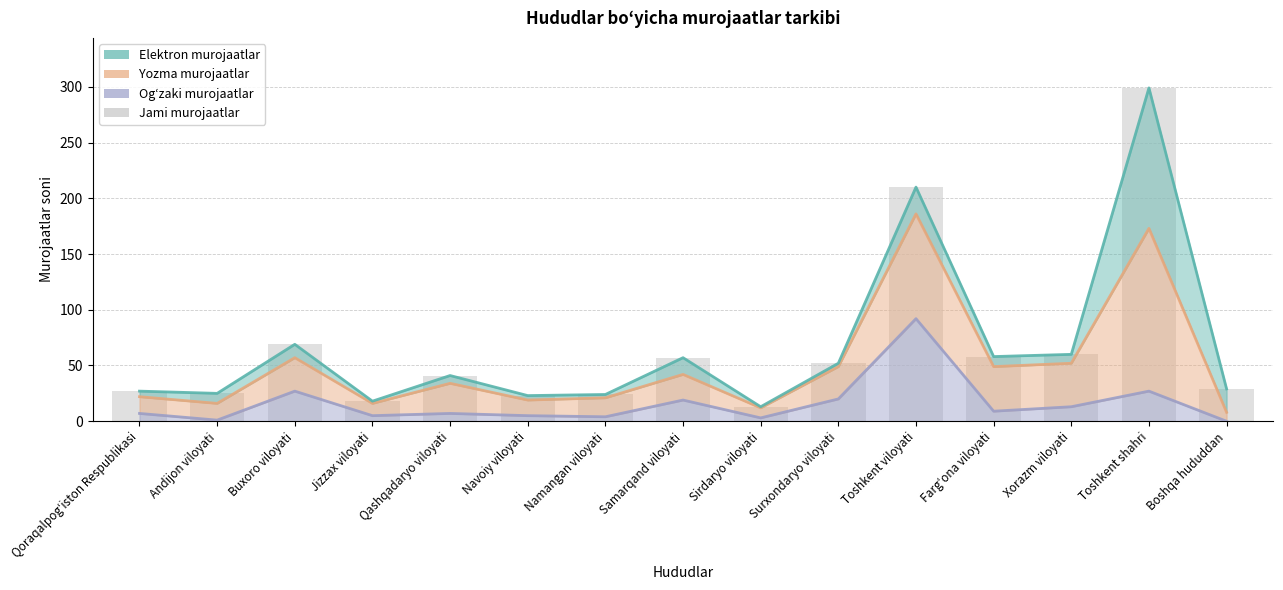

Which label corresponds to the smallest value in the chart?

Boshqa hududdan